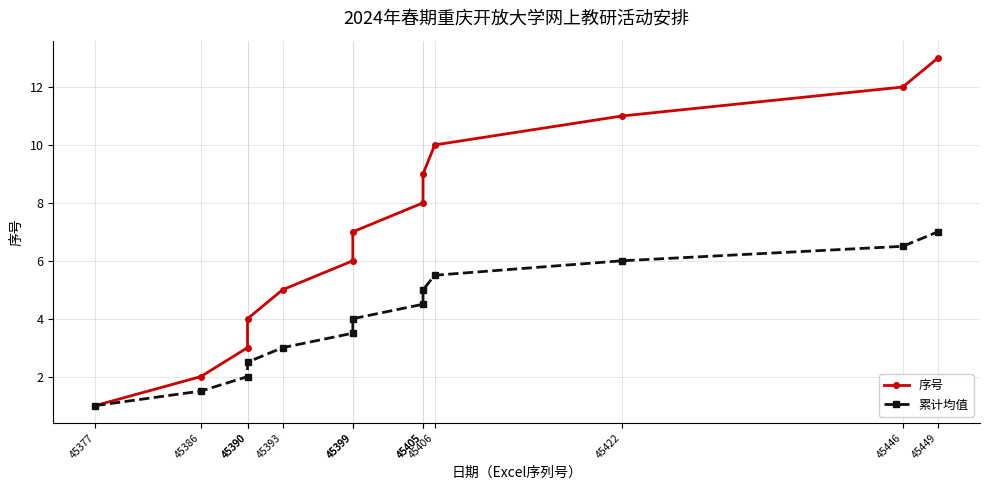

Is it true that 序号 equals 6.0 at 45399?

True